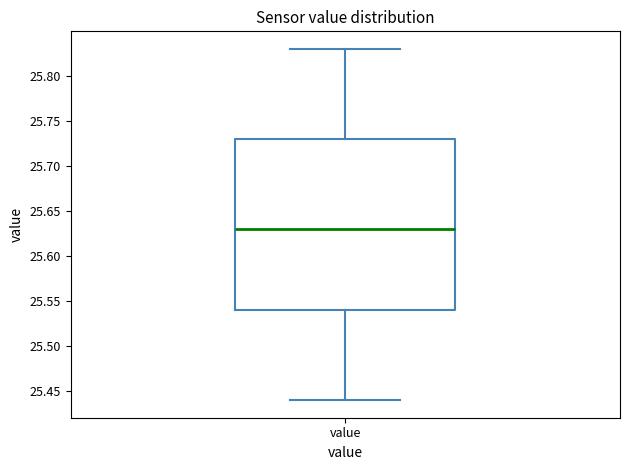

Transcribe this box plot: give where the median line is, the range the box spans, and where the two whiskers end, as read against the y-axis. The values are not printed on the chart, so give them approximately, as read against the axis.

median 25.63, box 25.54 to 25.73, whiskers 25.44 to 25.83